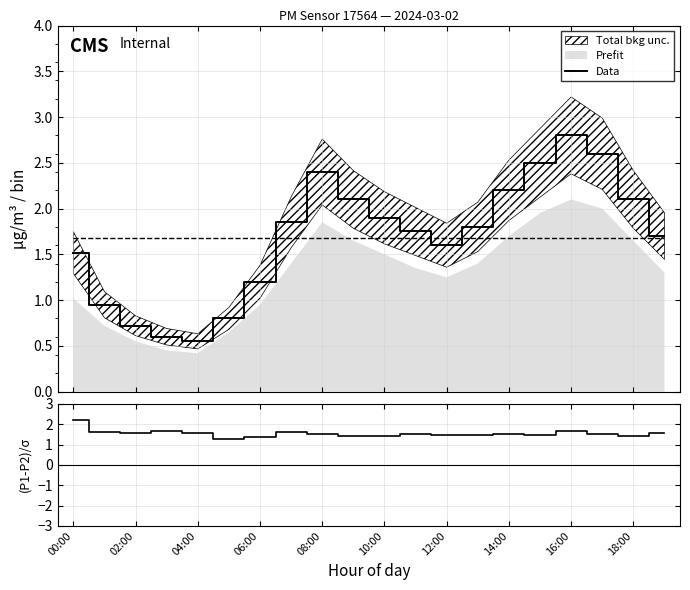

Where do Data and (P1-P2)/σ first cross each other?

12:00 and 14:00